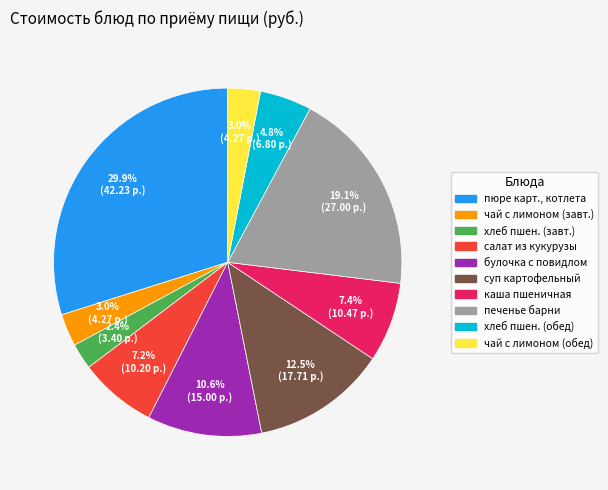

How many slices are in this pie chart?

10